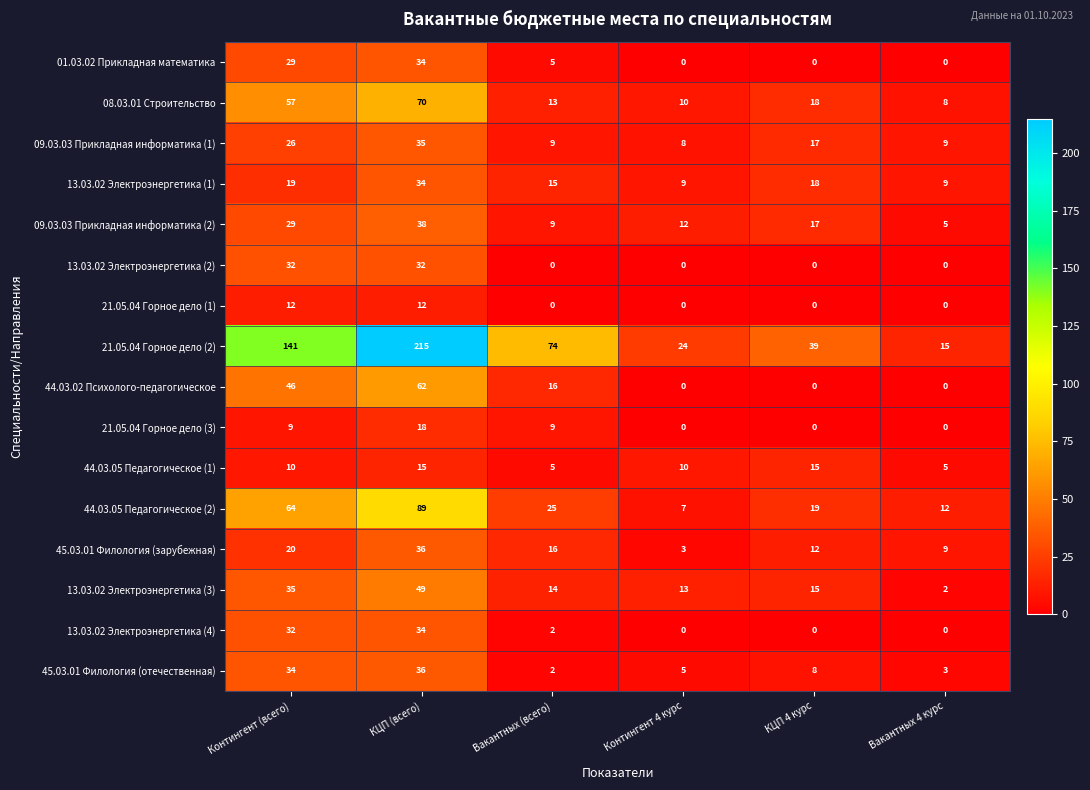

What is the difference between the highest and lowest values at КЦП (всего)?

203